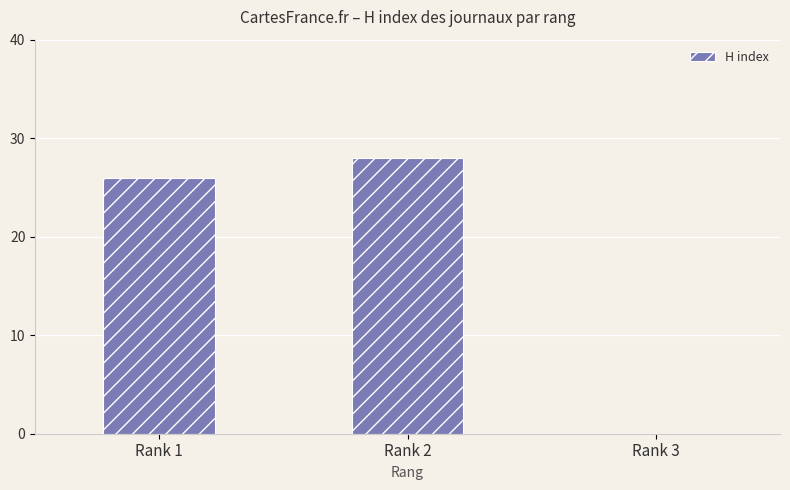

Is it true that the value at Rank 1 is 35?

False